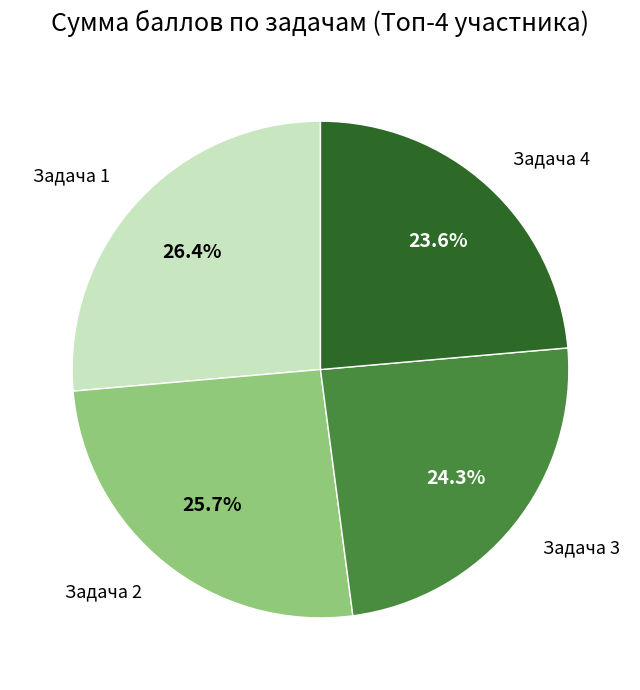

Does any single category account for the majority?

No